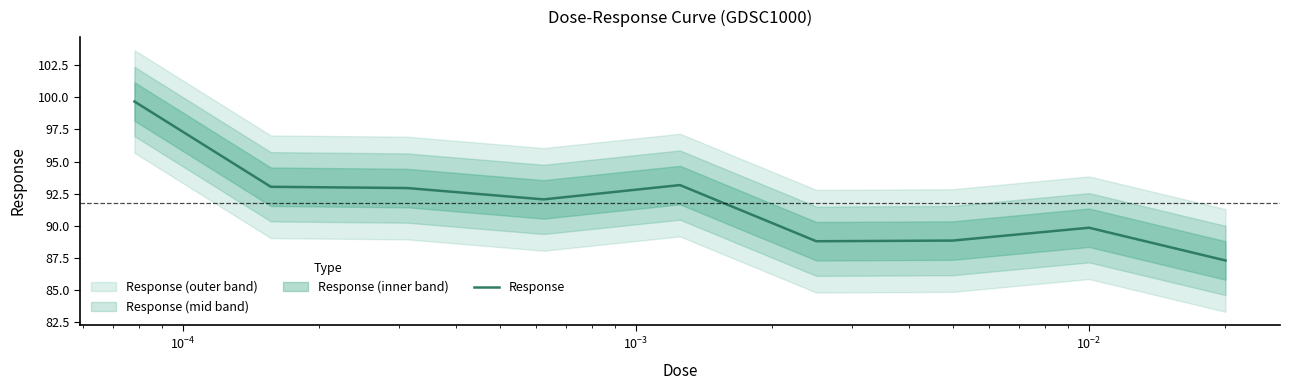

Does the chart display data point markers on the line(s)?

No